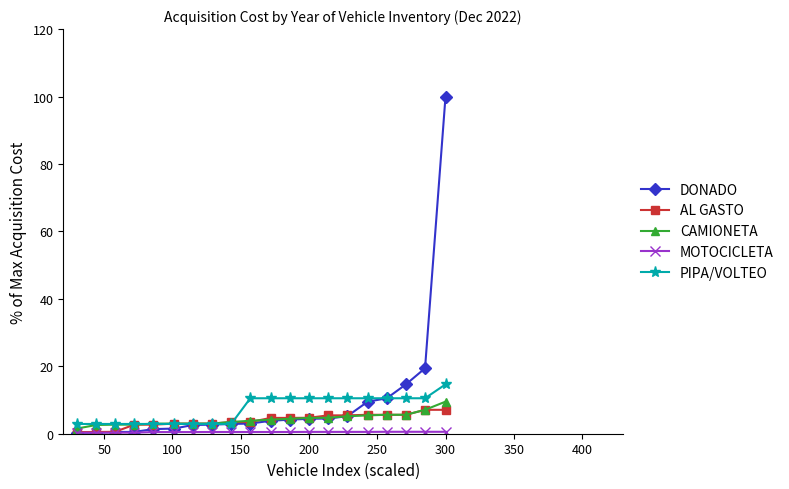

What is the value of the PIPA/VOLTEO point at the 18th from the left?

10.5